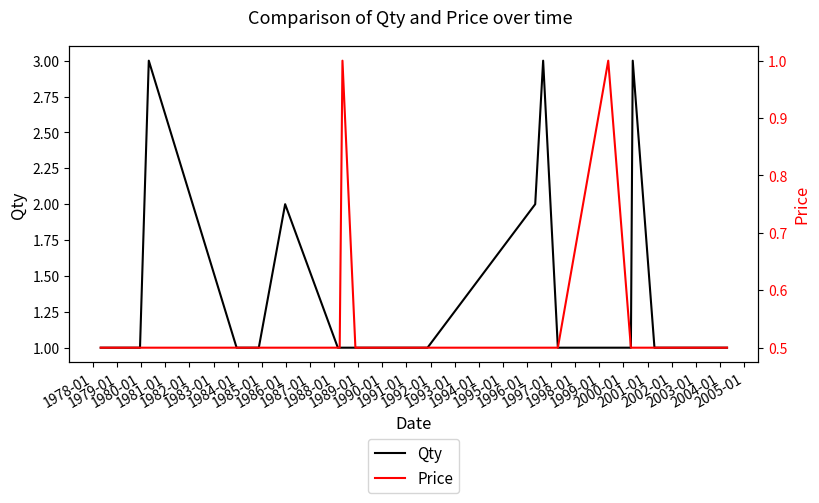

Reading left to right, what are all the values shown in this chart?

Qty: 1.0	1.0	3.0	1.0	1.0	1.0	2.0	1.0	1.0	1.0	1.0	1.0	1.0	1.0	1.0	2.0	3.0	1.0	1.0	1.0	1.0	3.0	1.0	1.0
Price: 0.5	0.5	0.5	0.5	0.5	0.5	0.5	0.5	0.5	1.0	0.5	0.5	0.5	0.5	0.5	0.5	0.5	0.5	1.0	0.5	0.5	0.5	0.5	0.5